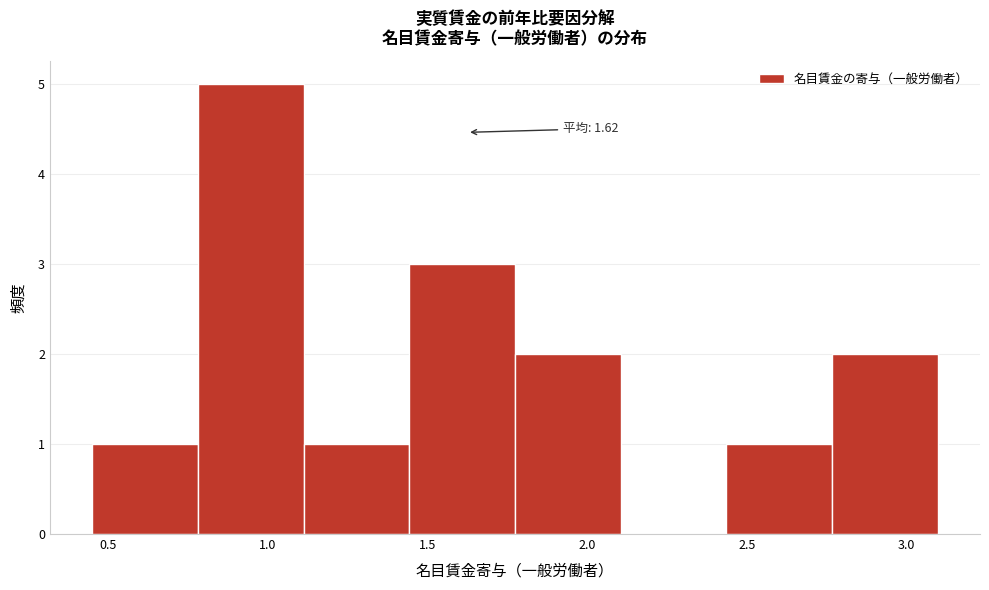

Which range on the x-axis has the tallest bar?

0.80 to 1.10